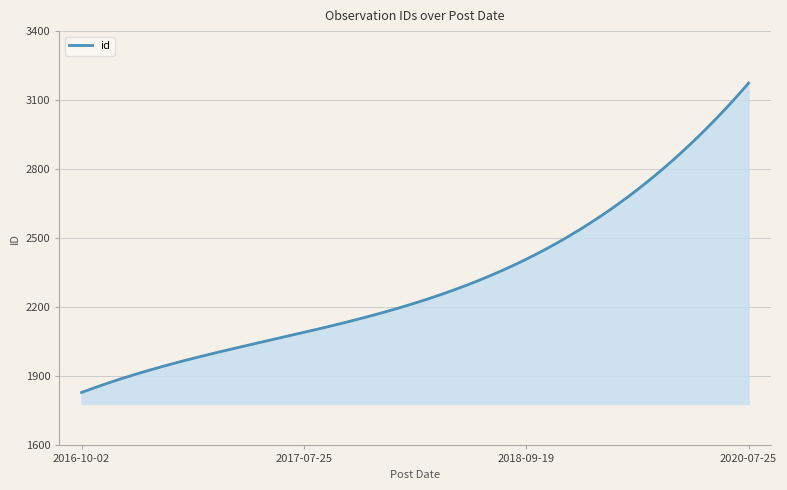

What is the maximum value shown in the chart?

3174.0